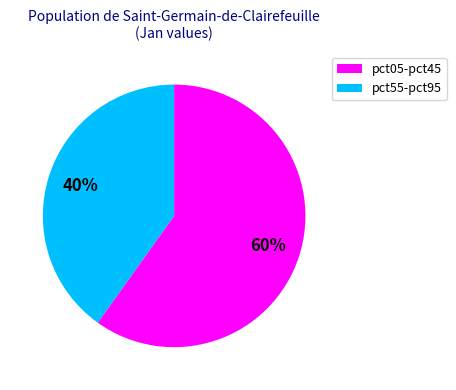

Do pct55-pct95 and pct05-pct45 together represent more than half of the pie?

Yes